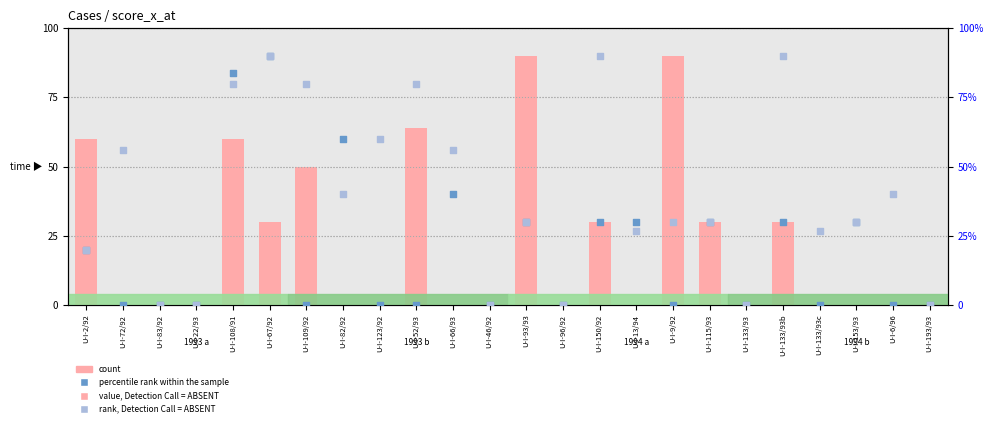

What is the total value across all series at U-I-52/93?

144.0